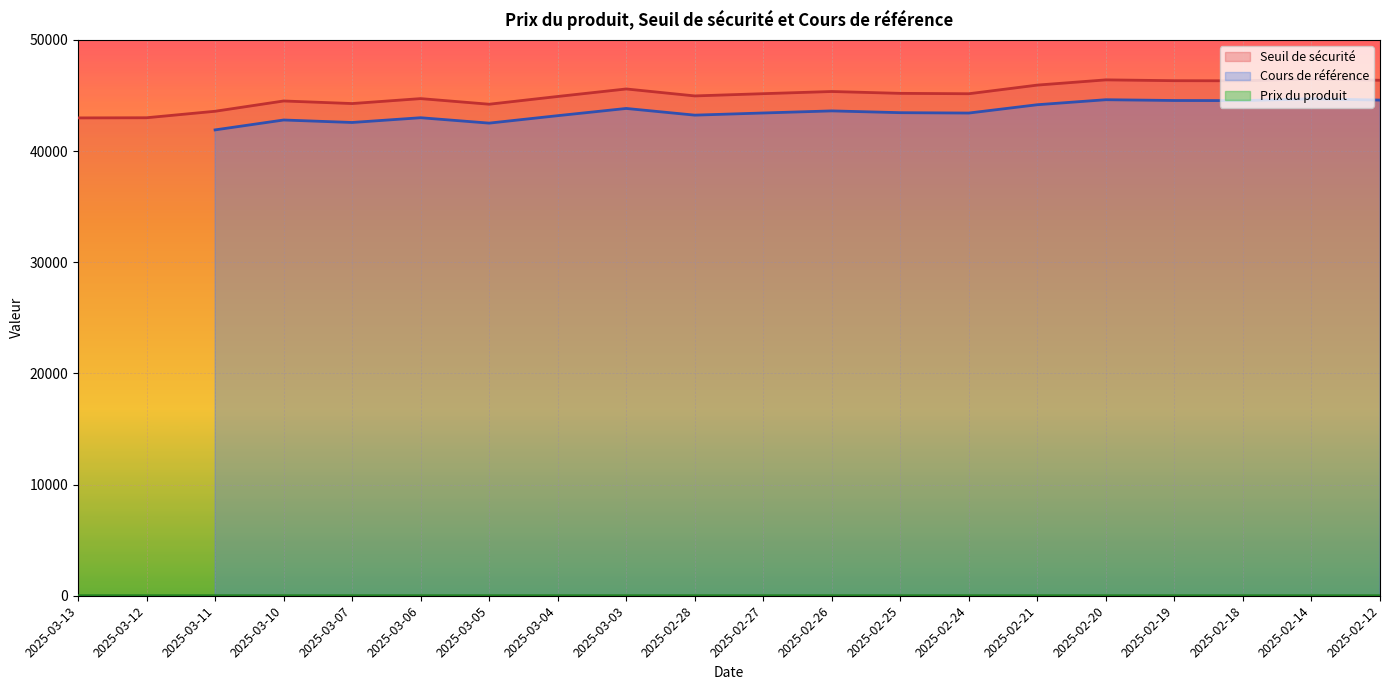

True or false: Seuil de sécurité has more than 2 interior local peaks.

True